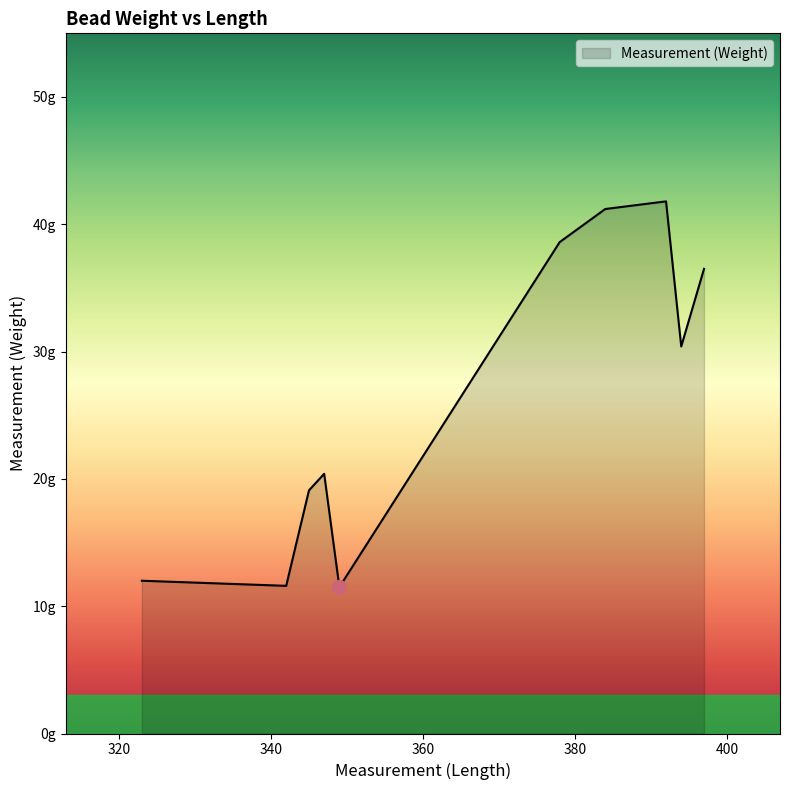

Does the chart have visible grid lines?

No